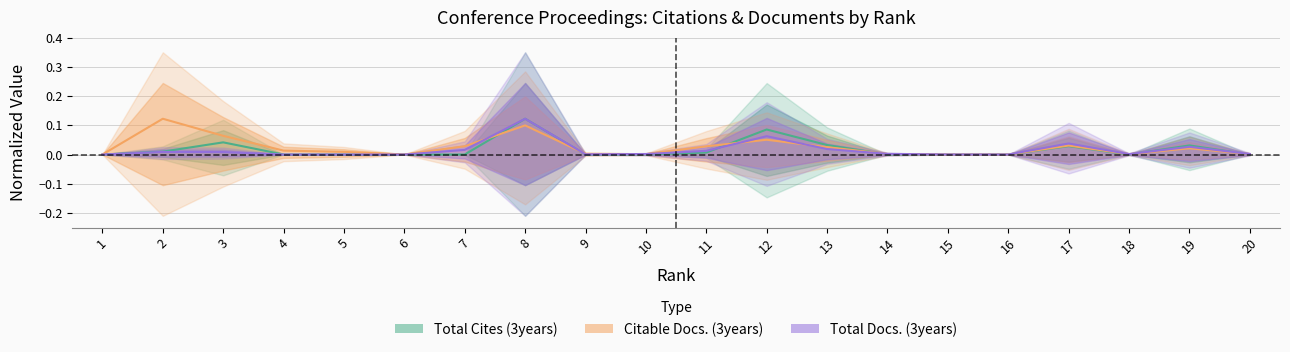

What is the sum of all Total Docs. (3years) values?

0.3